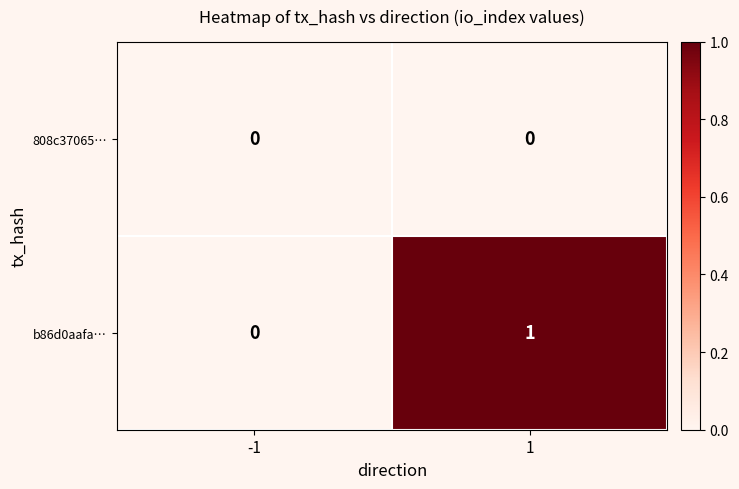

List the series in order of their overall mean, lowest first.

808c37065…, b86d0aafa…